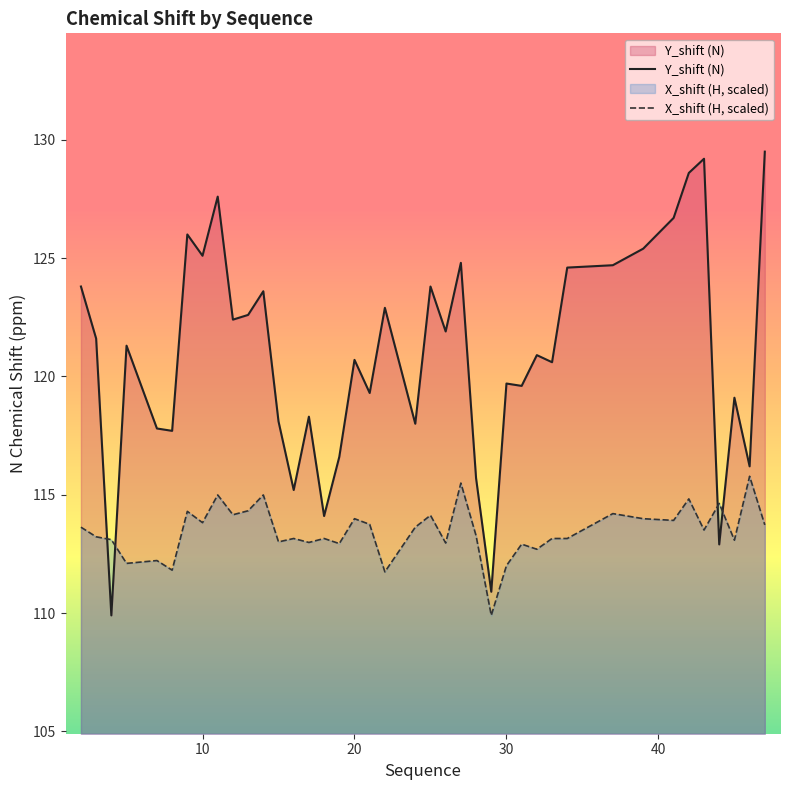

How many lines are shown in the chart?

2